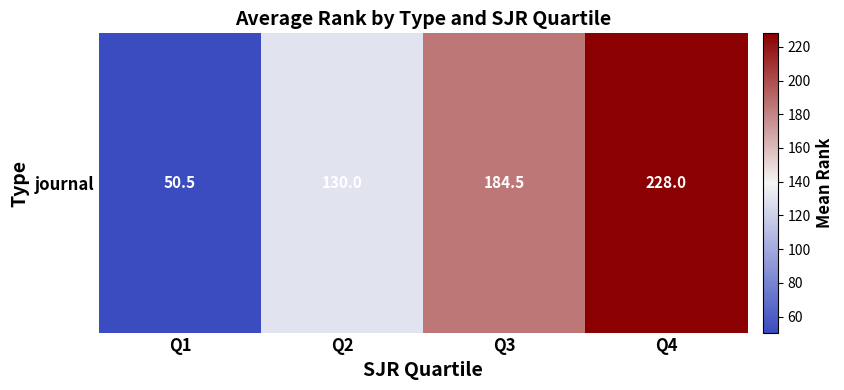

Count the values in the range 130 to 228.

3